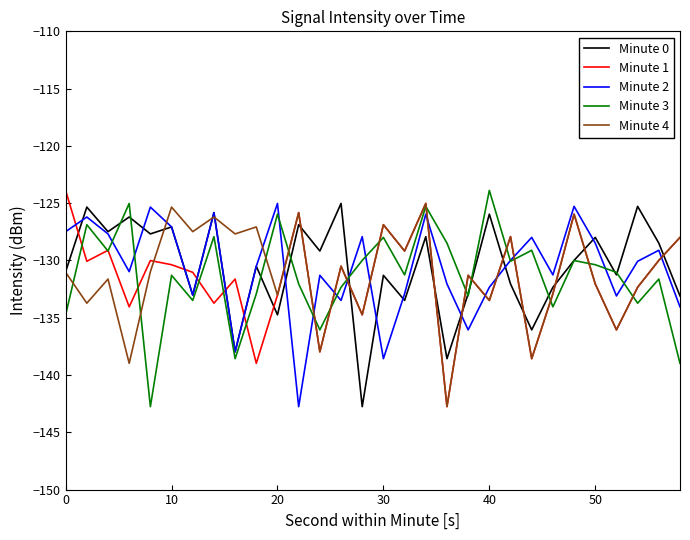

How many lines are shown in the chart?

5